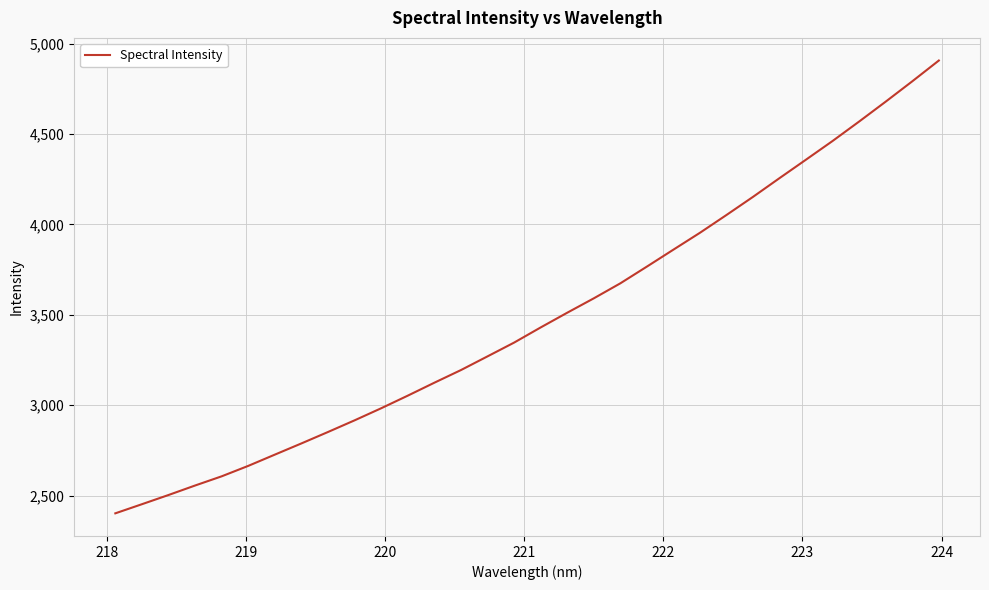

True or false: there are more than 0 points higher than both neighbors.

False